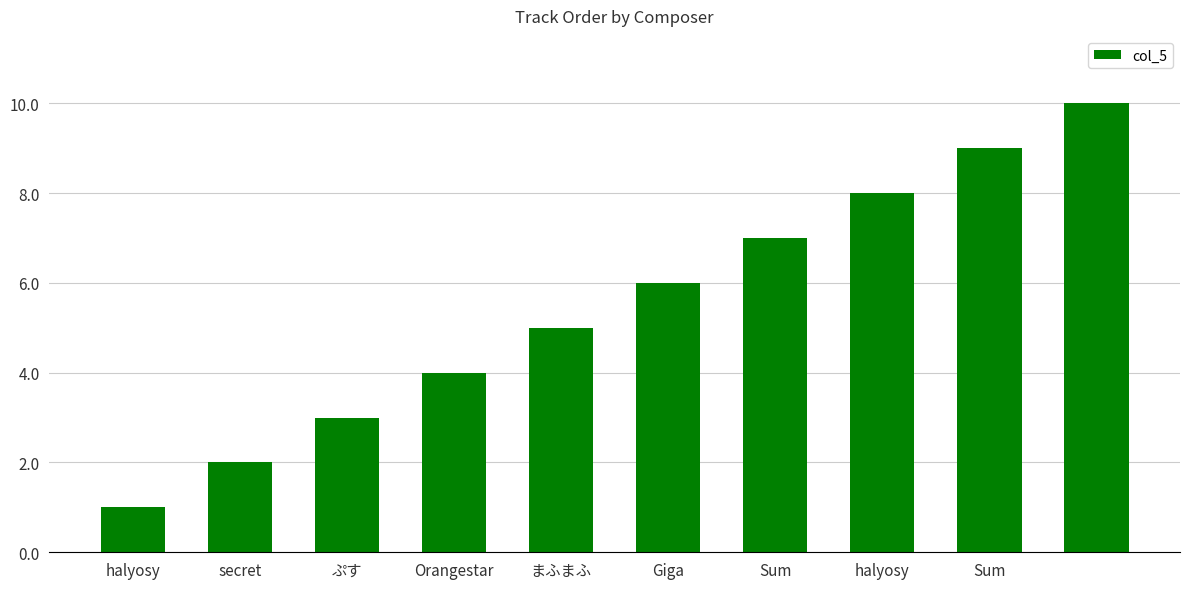

What is the maximum value shown in the chart?

10